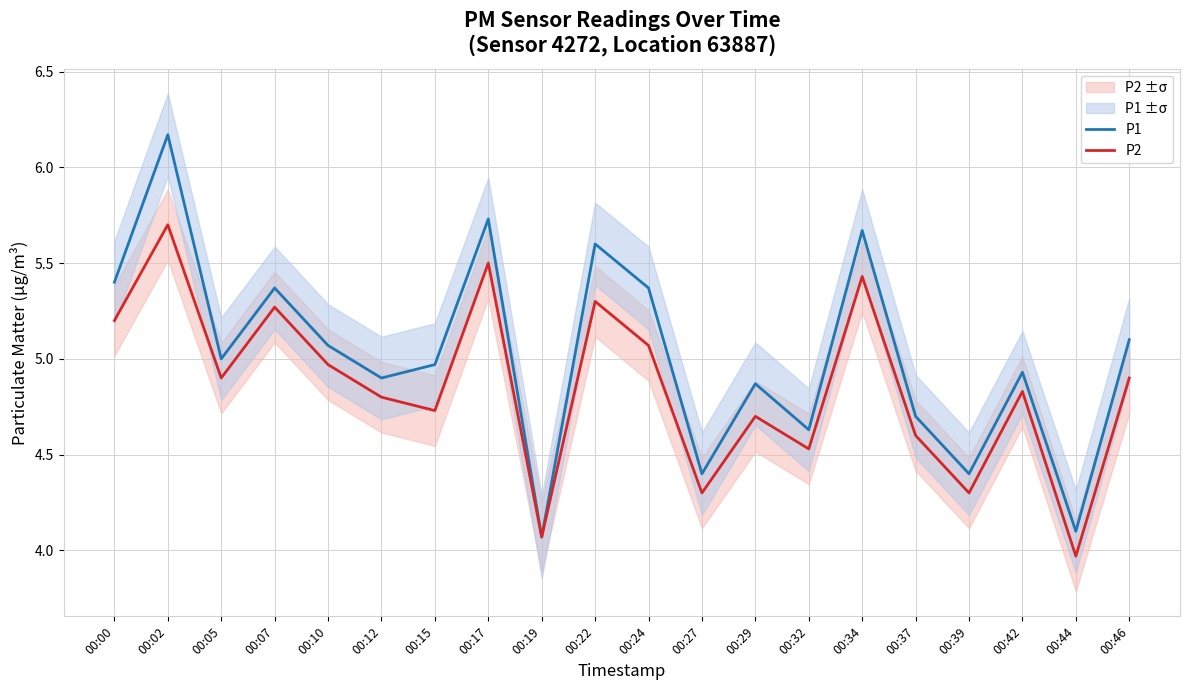

What is the total value across all series at 00:46?

10.0